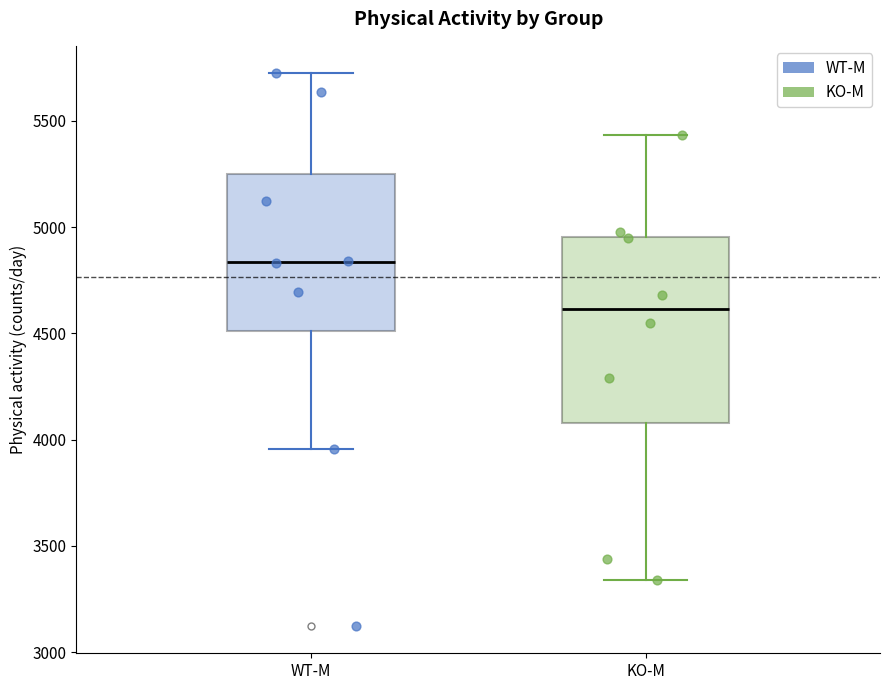

Where is the lower edge of the box for WT-M on the y-axis? The values are not printed on the chart, so give them approximately, as read against the axis.

4500